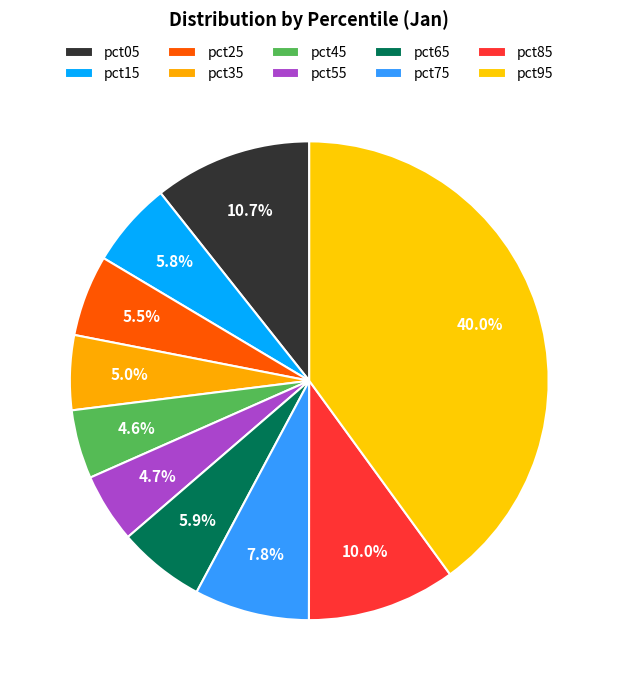

To the nearest percent, what percentage of the pie is pct55?

5%